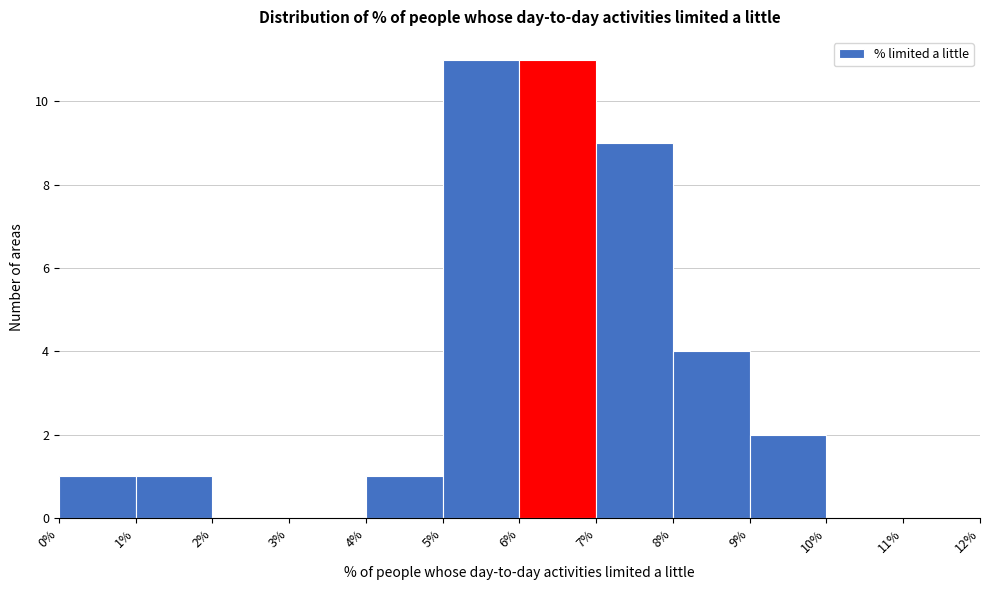

What is the height of the bar covering 7% to 8% on the x-axis? The values are not printed on the chart, so give them approximately, as read against the axis.

9